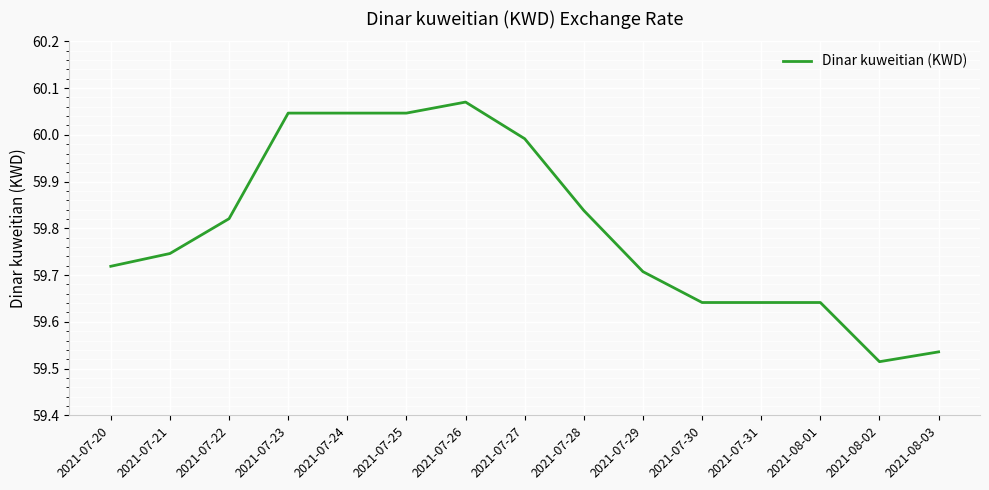

At which label is the value closest to 59?

2021-08-02